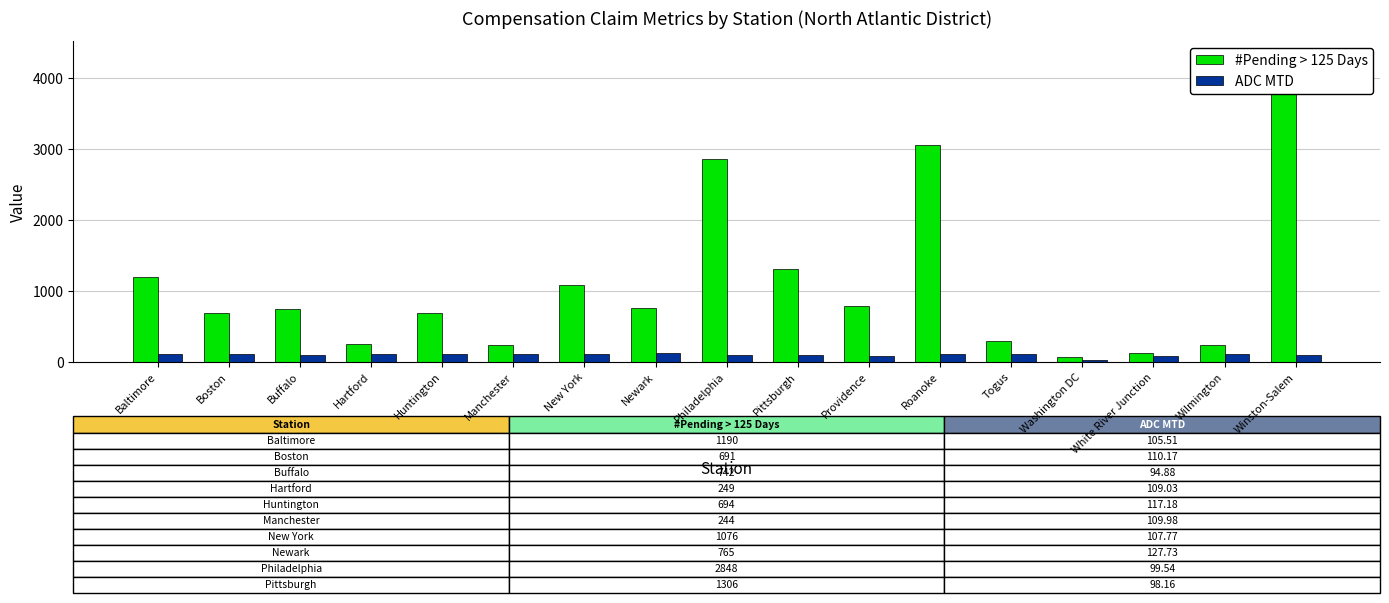

True or false: ADC MTD has a value of 110.2 at Boston.

True